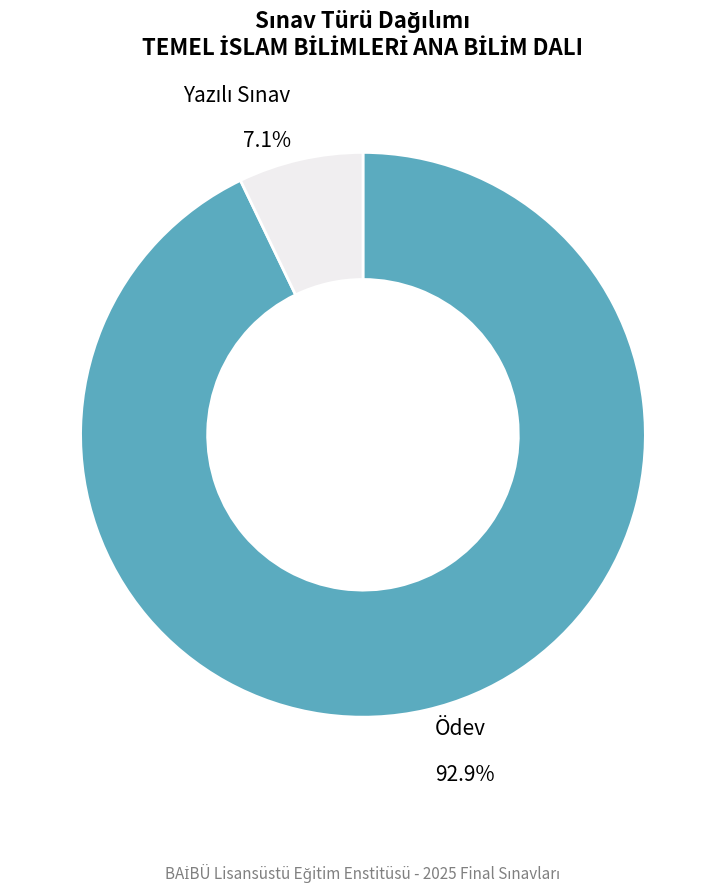

What is the largest slice in the pie chart?

Ödev